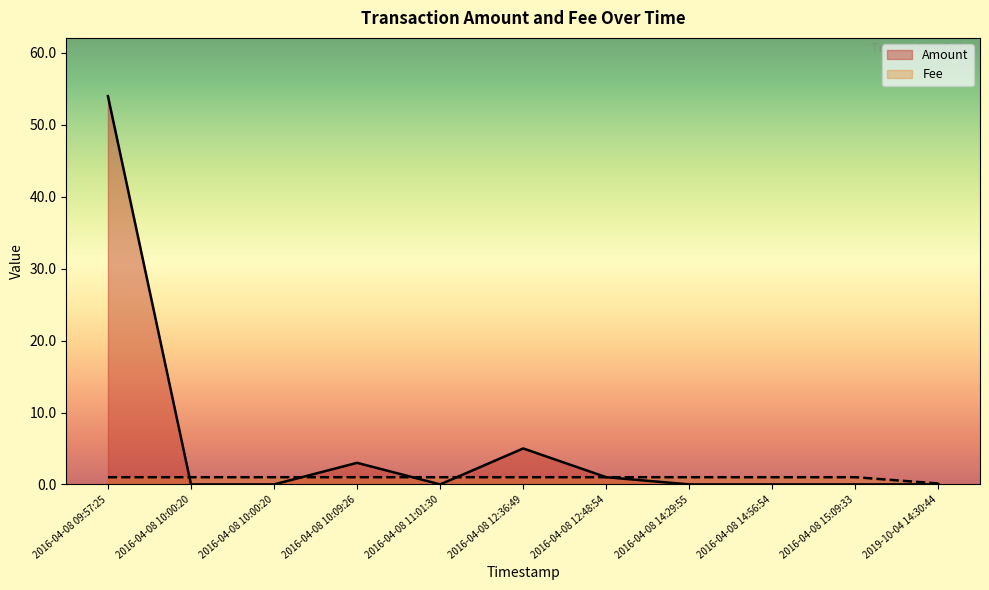

Reading left to right, list all the values displayed in this chart.

Amount: 2016-04-08 09:57:25=54.0	2016-04-08 10:00:20=0.0	2016-04-08 10:00:20=0.0	2016-04-08 10:09:26=3.0	2016-04-08 11:01:30=0.0	2016-04-08 12:36:49=5.0	2016-04-08 12:48:54=1.0	2016-04-08 14:29:55=0.0	2016-04-08 14:56:54=0.0	2016-04-08 15:09:33=0.0	2019-10-04 14:30:44=0.0
Fee: 2016-04-08 09:57:25=1.0	2016-04-08 10:00:20=1.0	2016-04-08 10:00:20=1.0	2016-04-08 10:09:26=1.0	2016-04-08 11:01:30=1.0	2016-04-08 12:36:49=1.0	2016-04-08 12:48:54=1.0	2016-04-08 14:29:55=1.0	2016-04-08 14:56:54=1.0	2016-04-08 15:09:33=1.0	2019-10-04 14:30:44=0.1